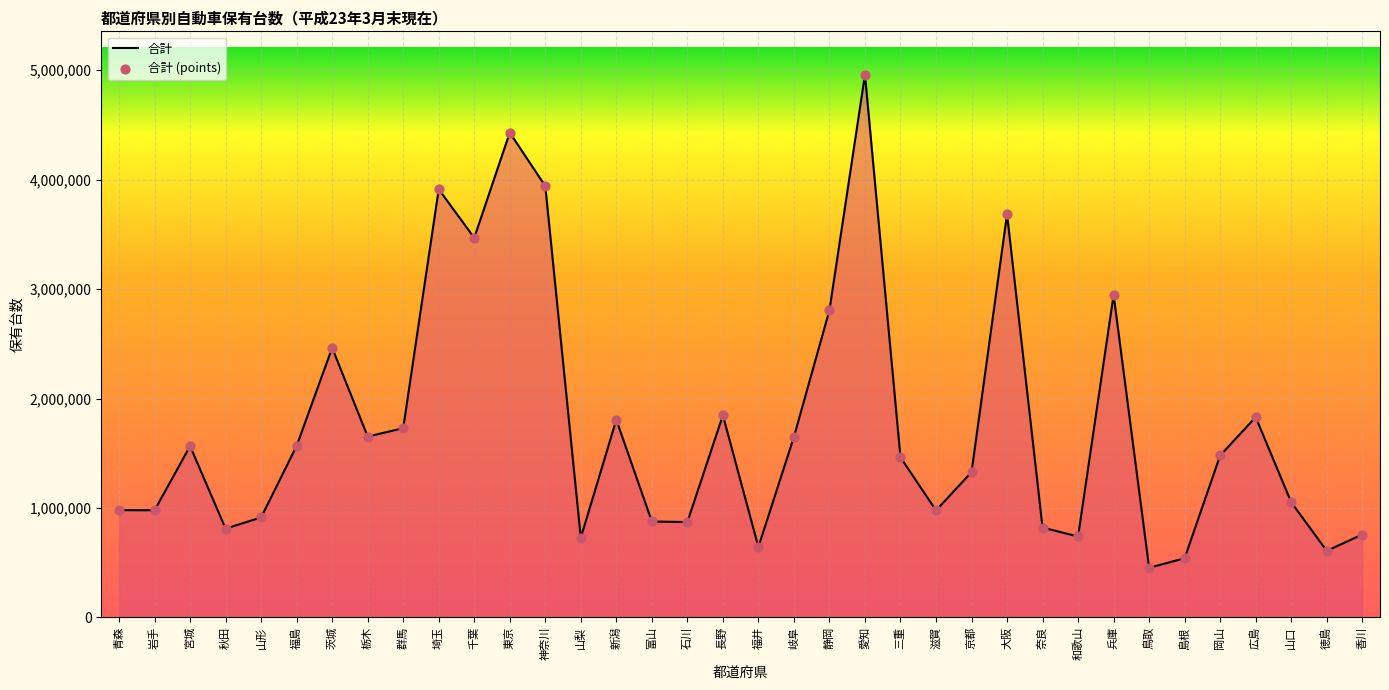

What is the change in value from 岐阜 to 島根?

-1109110